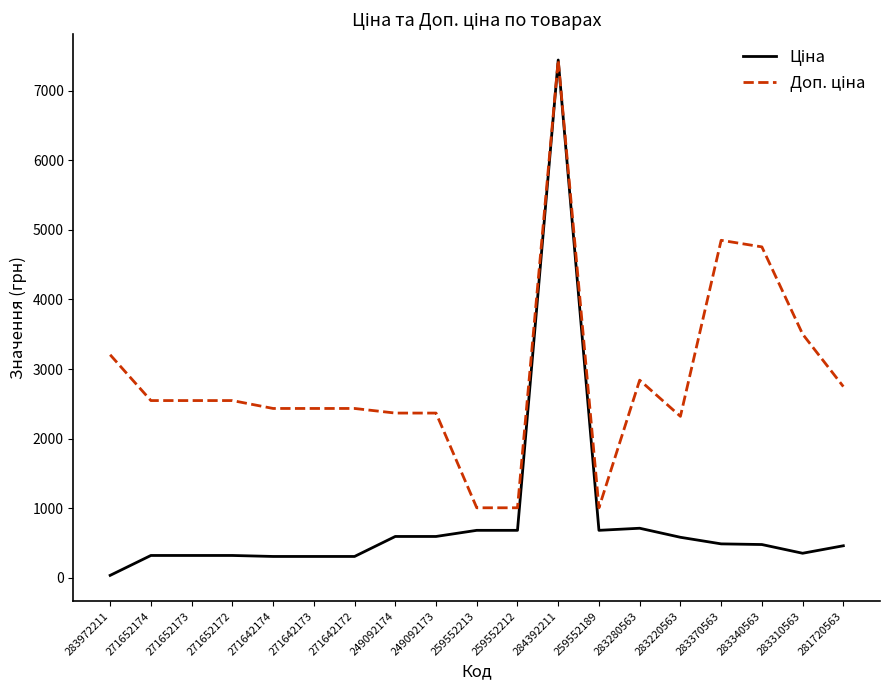

Which label corresponds to the smallest value in the chart?

283972211